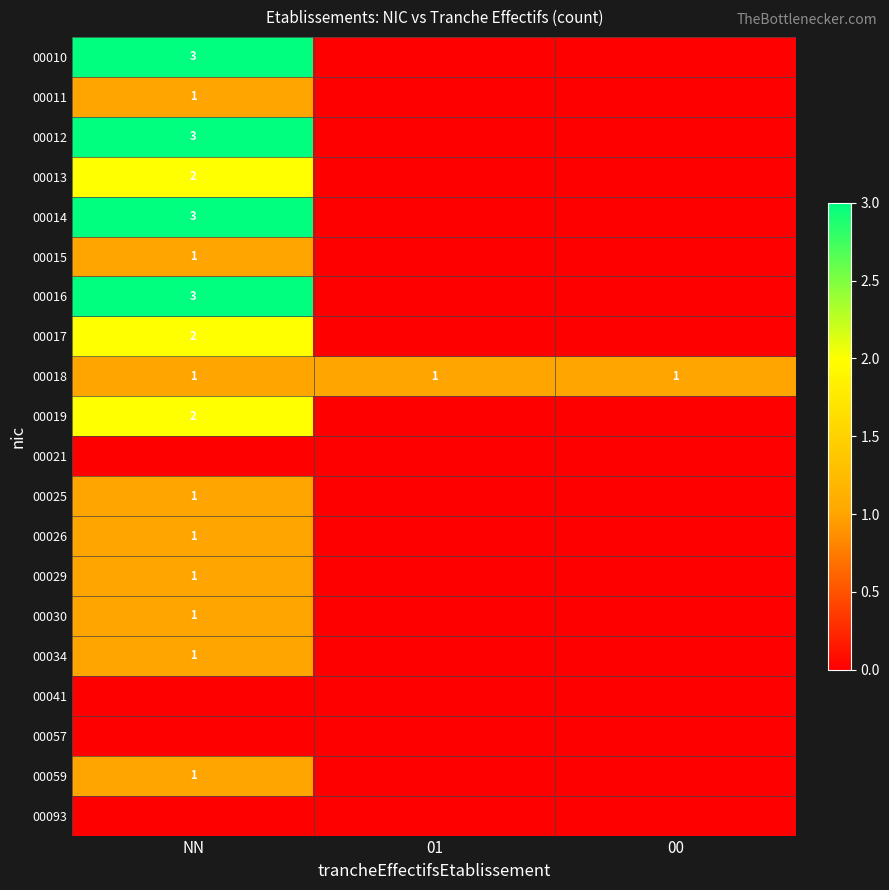

Which label corresponds to the largest value in the chart?

NN